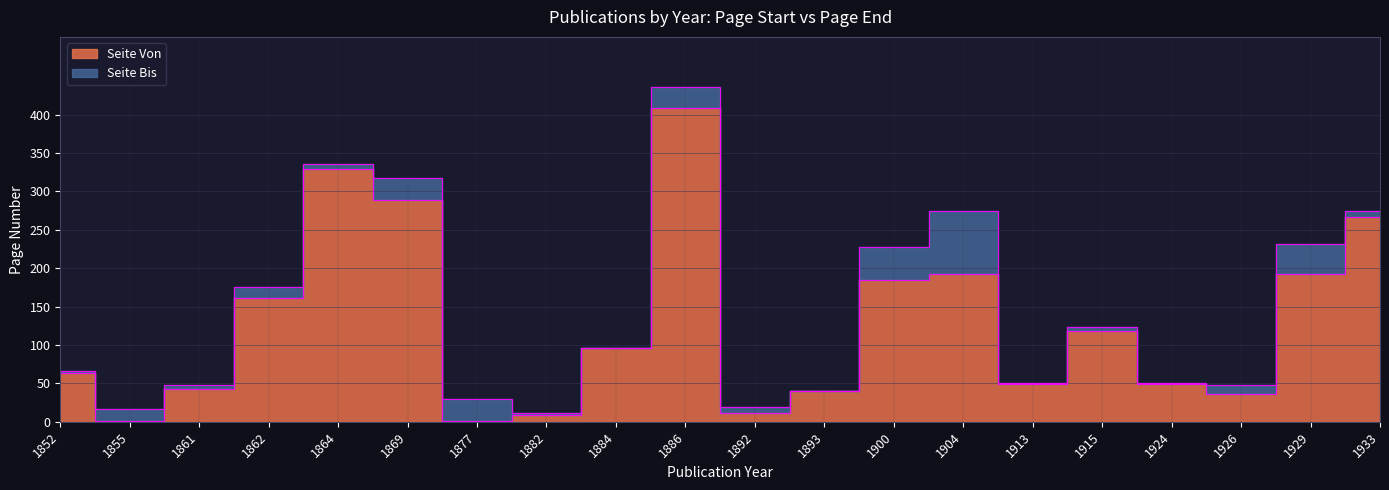

Reading right to left, transcribe all the data shown in this chart.

Seite Von: 267	193	36	49	118	49	193	185	40	11	409	96	9	1	289	329	161	42	1	64
Seite Bis: 275	231	48	50	123	50	275	228	40	19	436	96	11	30	318	336	176	48	16	66